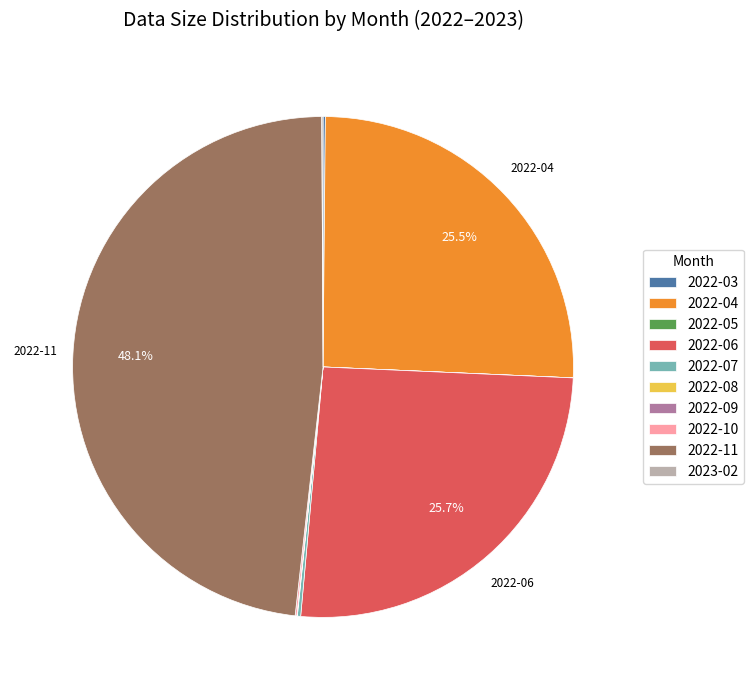

Is there a majority slice in this chart?

No